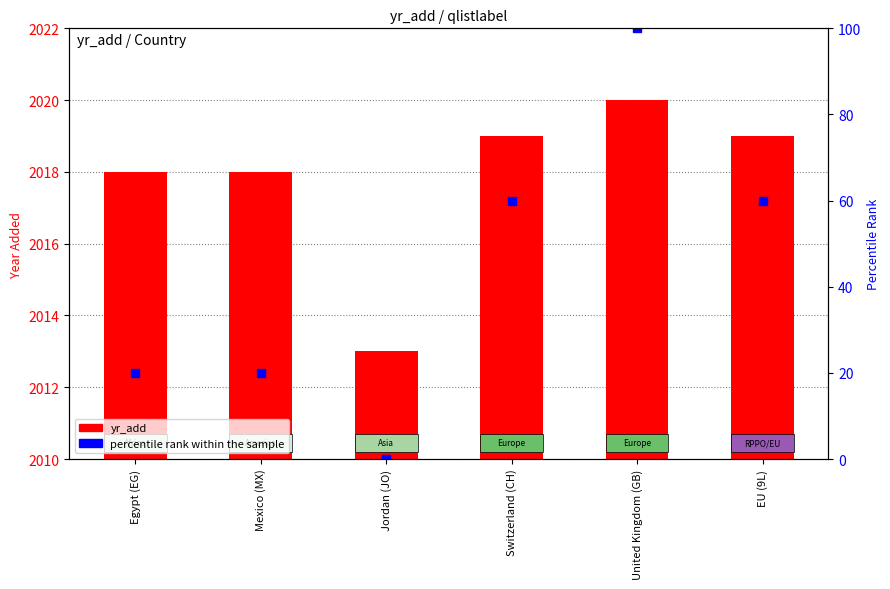

At which label is percentile rank within the sample closest to 50?

Switzerland (CH)